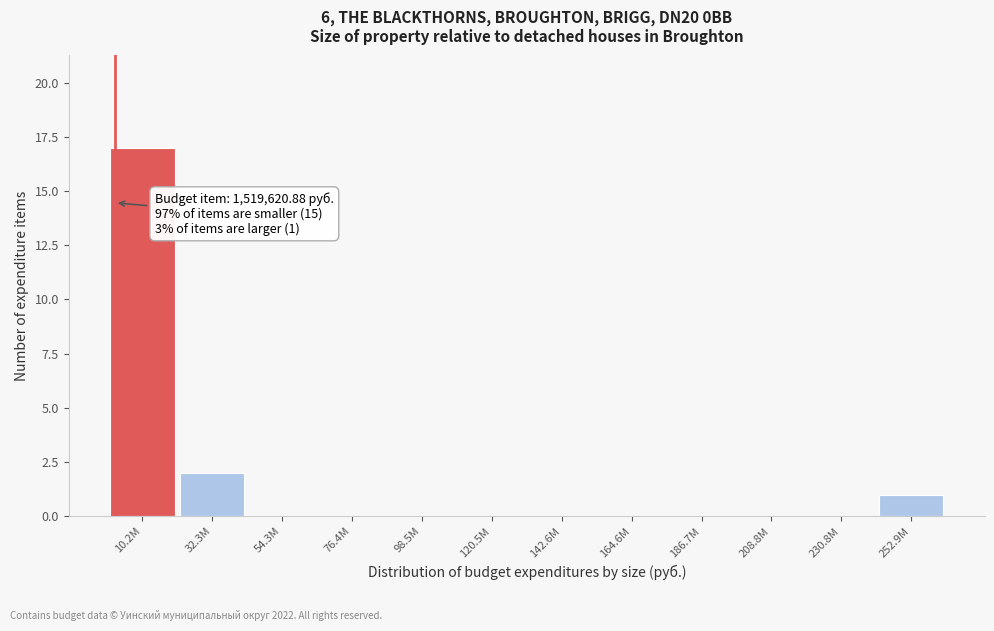

Reading left to right, list all the values displayed in this chart.

10.2M=17	32.3M=2	54.3M=0	76.4M=0	98.5M=0	120.5M=0	142.6M=0	164.6M=0	186.7M=0	208.8M=0	230.8M=0	252.9M=1